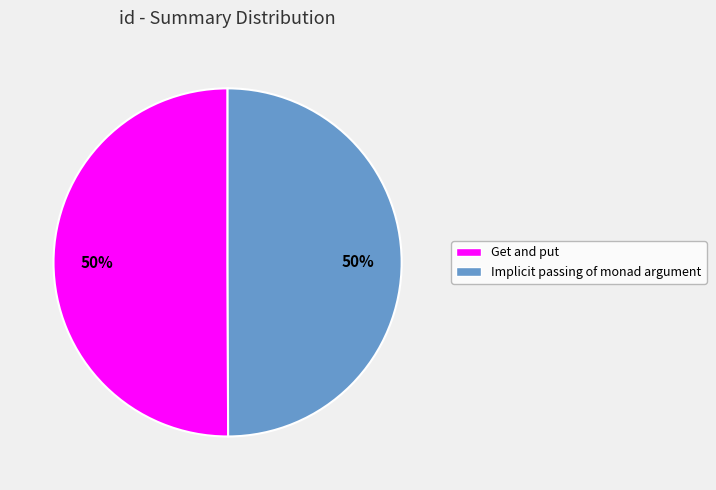

To the nearest percent, what is the combined percentage of Get and put and Implicit passing of monad argument?

100%